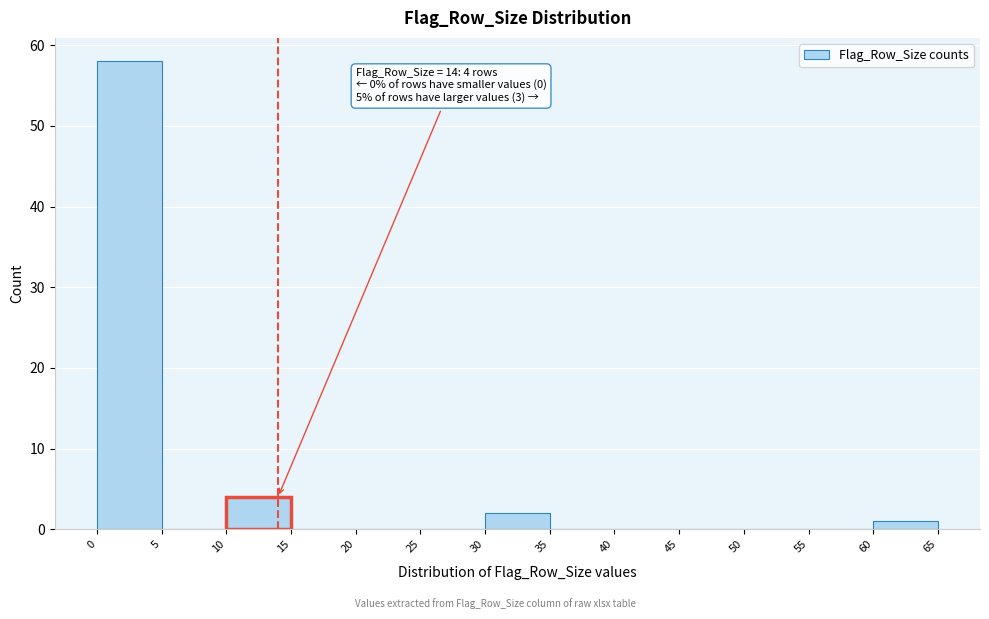

Which range on the x-axis has the tallest bar?

0 to 5